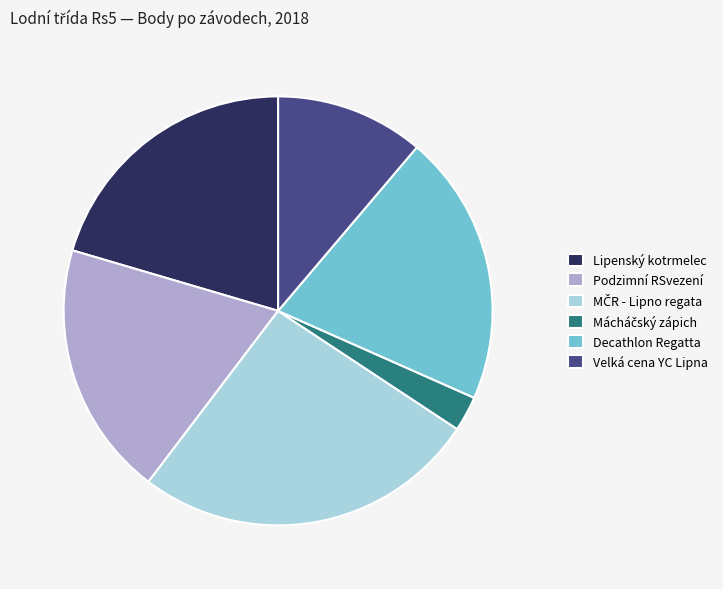

Which has a higher value, Lipenský kotrmelec or Podzimní RSvezení?

Lipenský kotrmelec